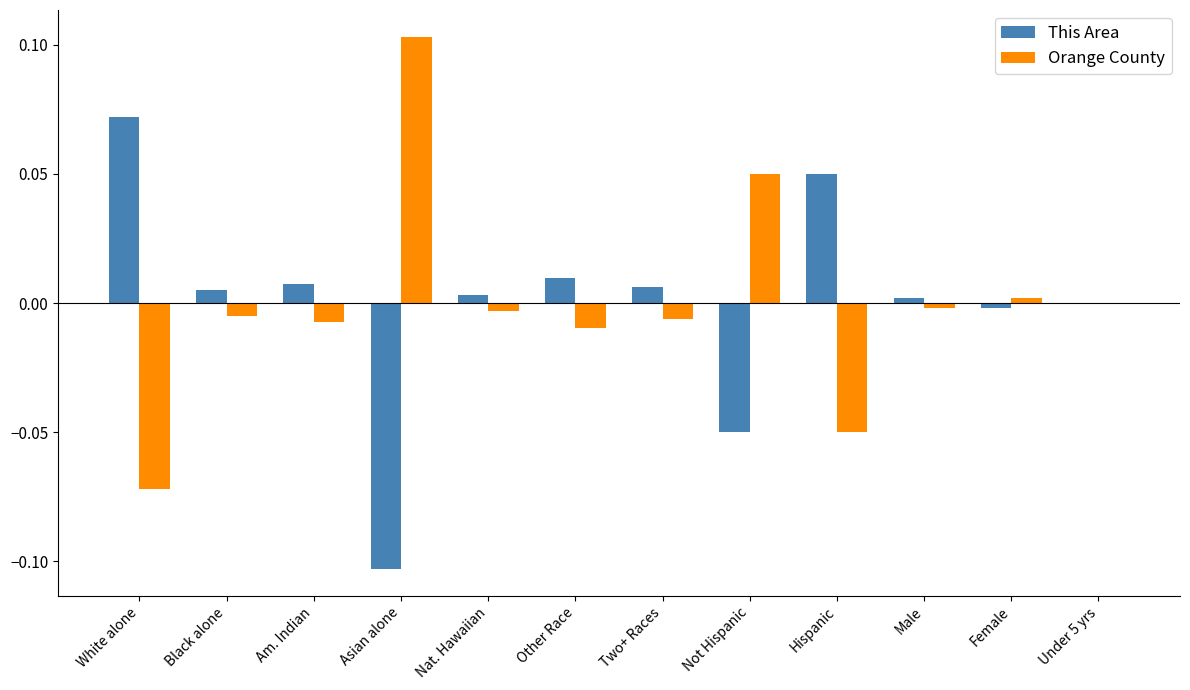

At which label does This Area reach its peak?

White alone